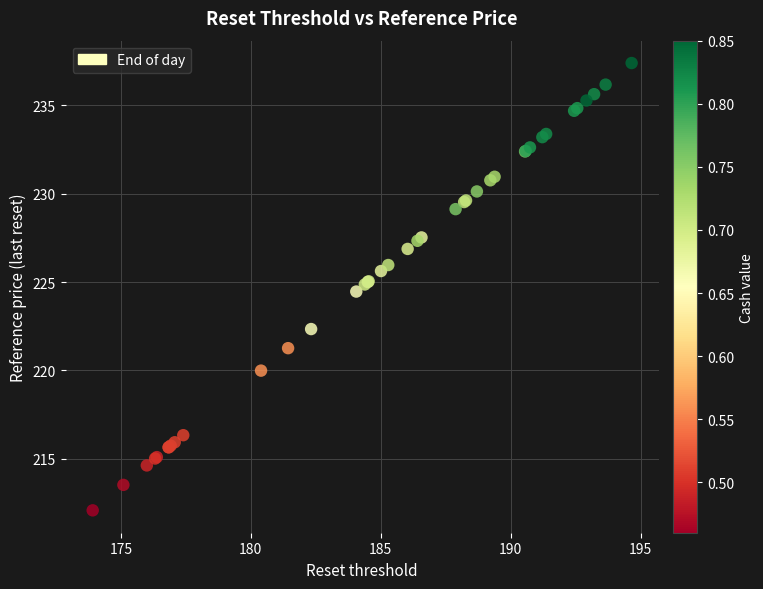

What Y value in the scatter plot is closest to 224?

224.5